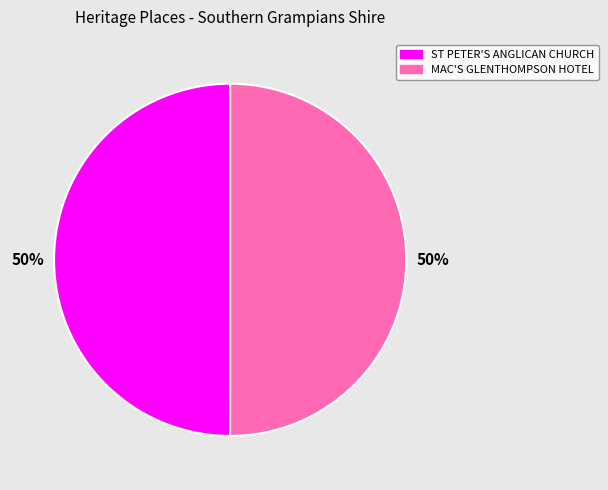

To the nearest percent, what is the average slice percentage?

50%